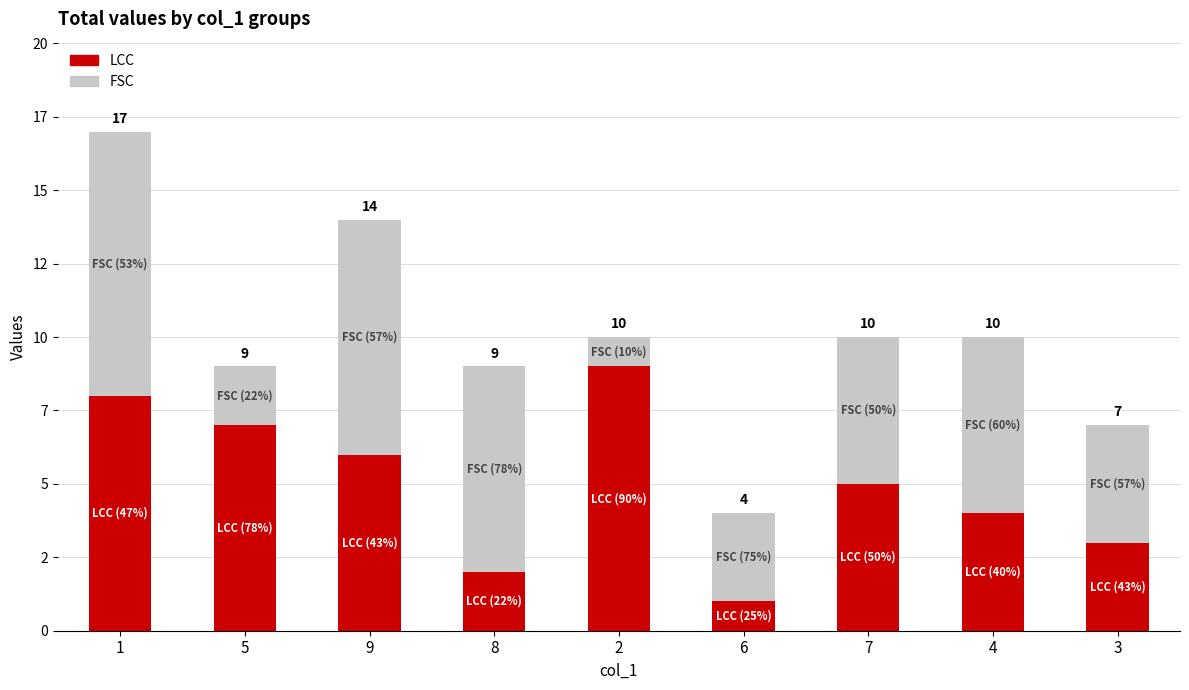

Count the FSC values in the range 3 to 7.

5